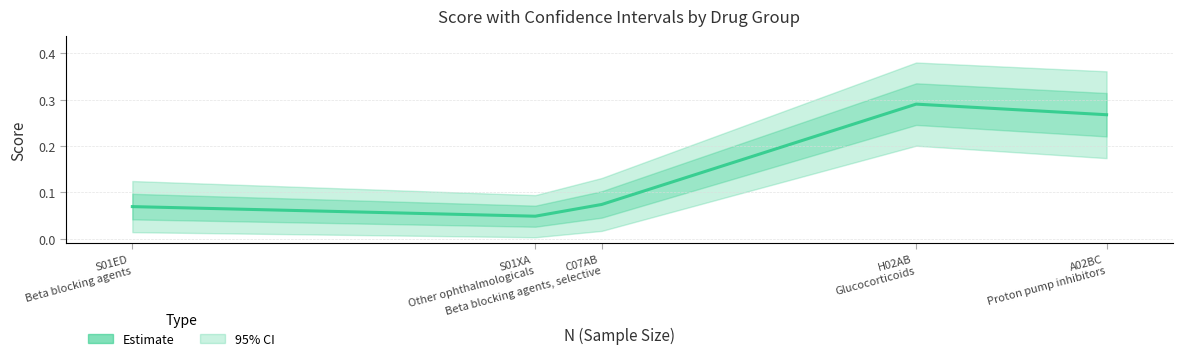

Between A02BC
Proton pump inhibitors and S01ED
Beta blocking agents, which is larger?

A02BC
Proton pump inhibitors